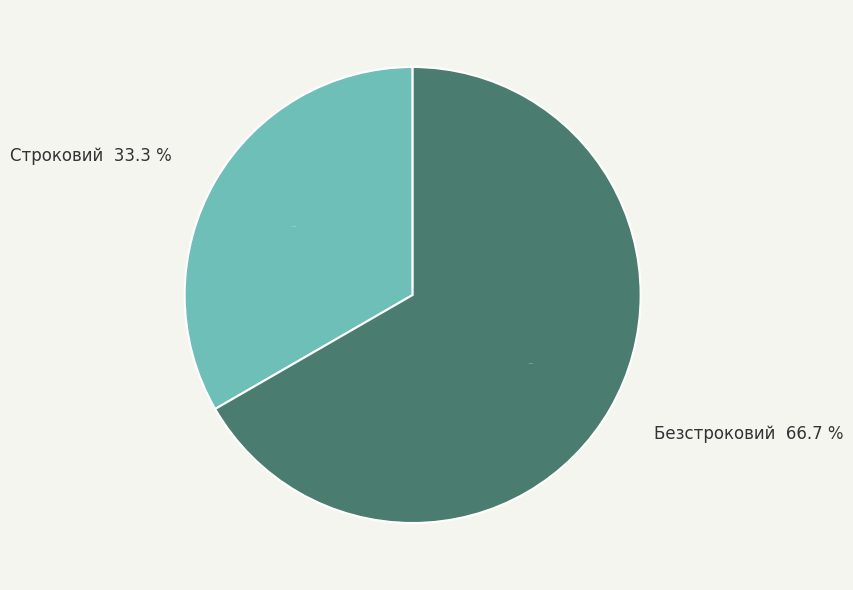

Which category has the smallest portion of the pie?

Строковий